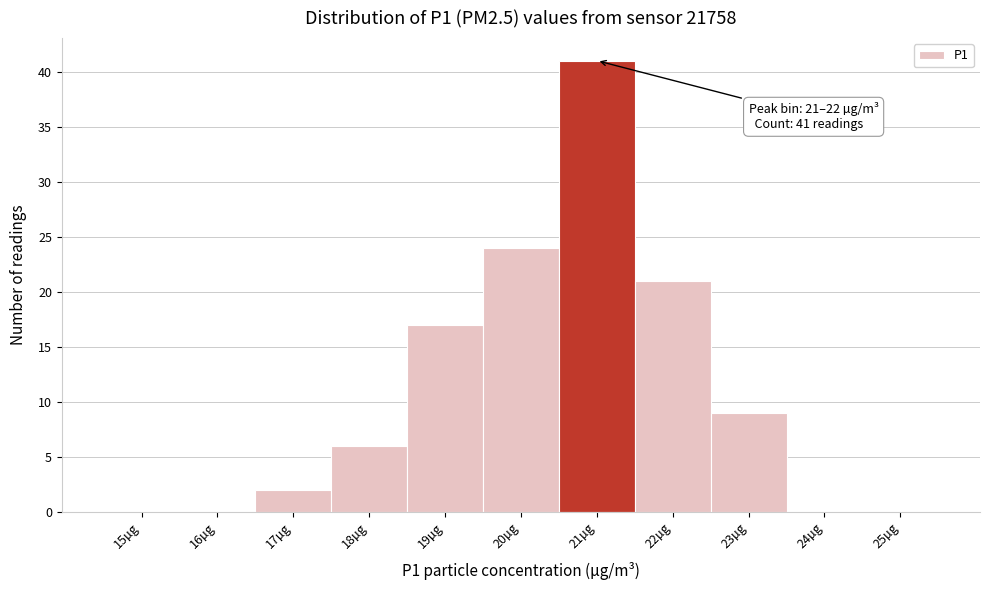

Reading left to right, what are all the values shown in this chart?

15µg=0	16µg=0	17µg=2	18µg=6	19µg=17	20µg=24	21µg=41	22µg=21	23µg=9	24µg=0	25µg=0